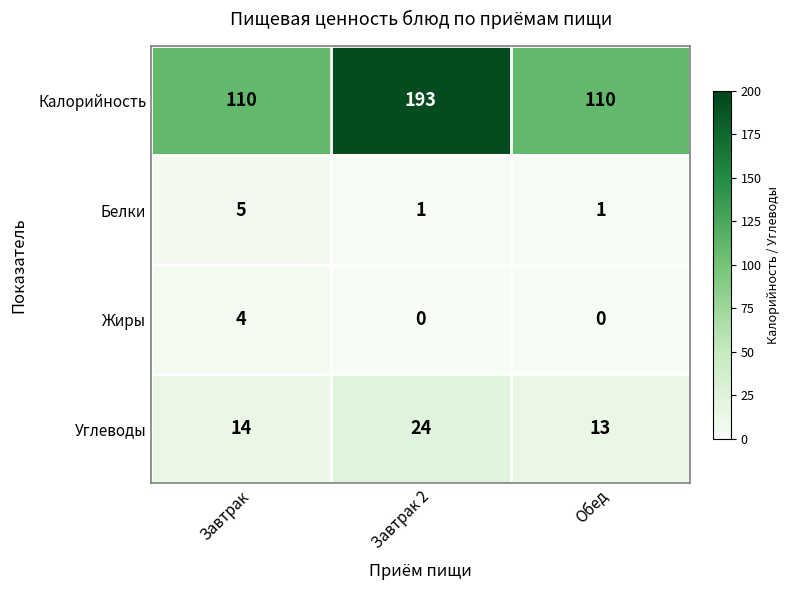

Reading right to left, extract all data points from this chart.

Калорийность: Обед=110	Завтрак 2=193	Завтрак=110
Белки: Обед=1	Завтрак 2=1	Завтрак=5
Жиры: Обед=0	Завтрак 2=0	Завтрак=4
Углеводы: Обед=13	Завтрак 2=24	Завтрак=14